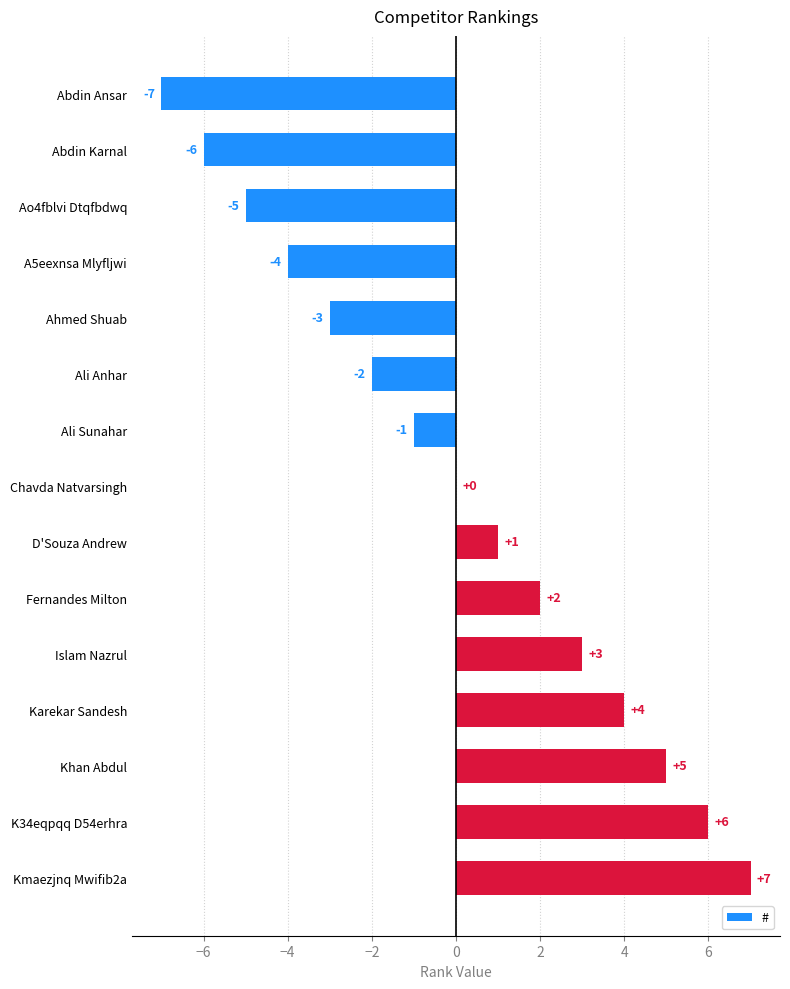

Does the chart contain stacked bars?

No